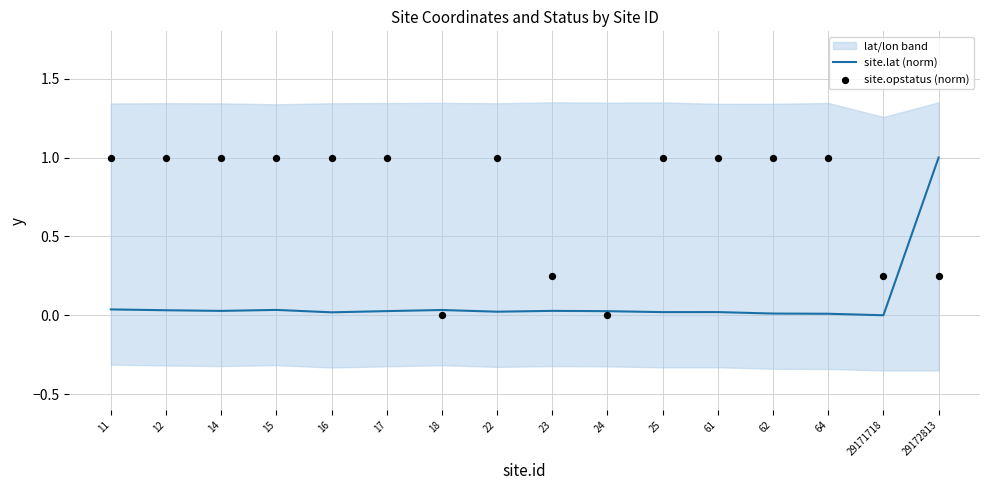

Is the value of site.lat (norm) at 17 greater than the value of site.opstatus (norm) at 11?

No